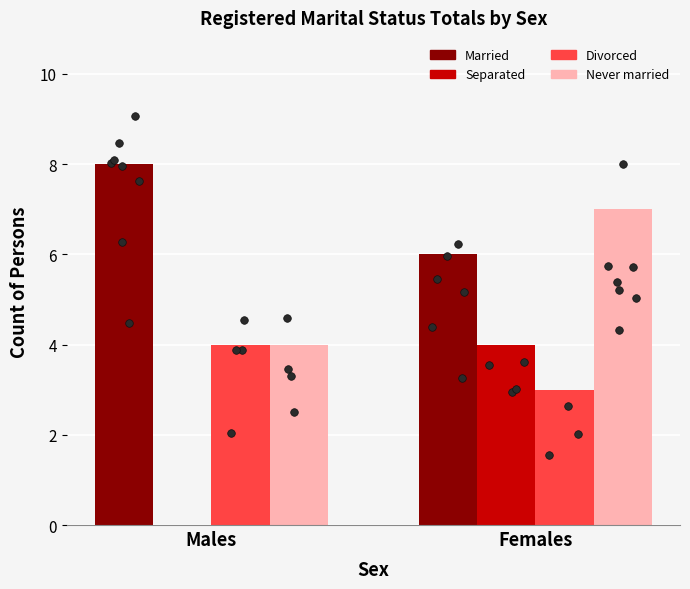

At which category is the sum across all series the highest?

Females